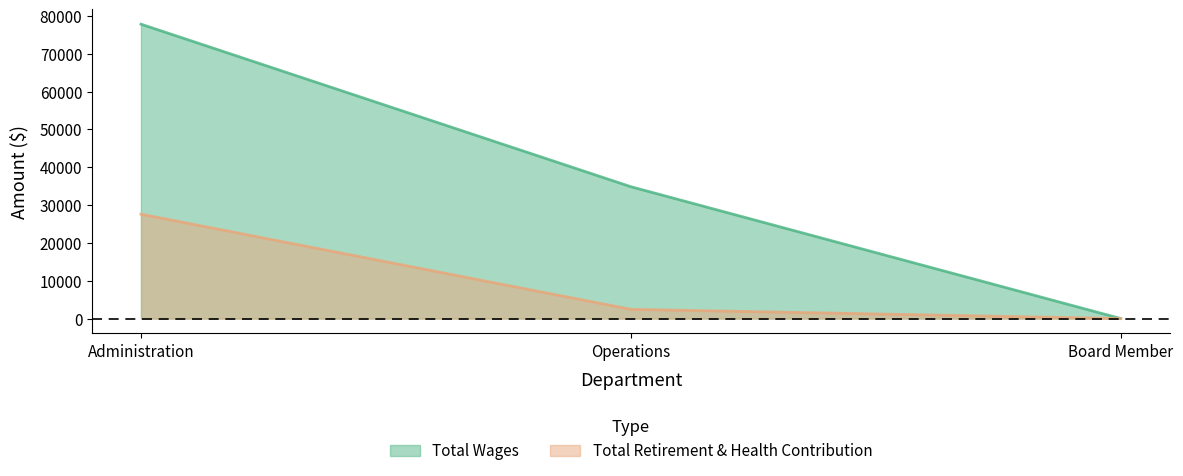

Rank the categories by Total Retirement & Health Contribution value from lowest to highest.

Board Member, Operations, Administration